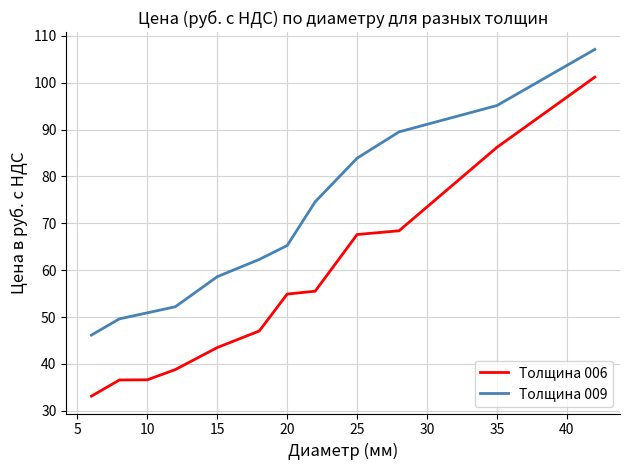

Which series has the largest total across all categories?

Толщина 009